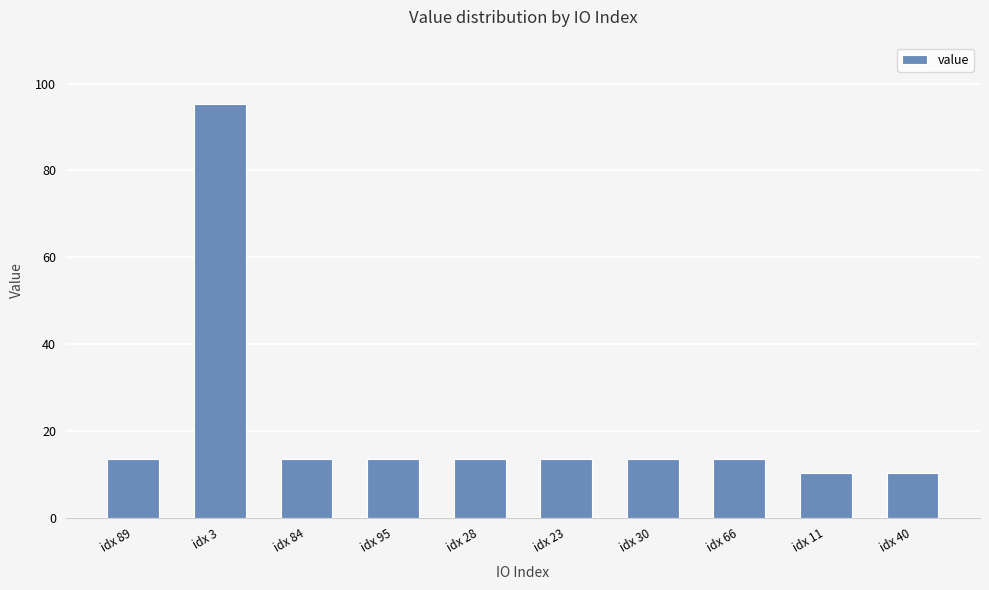

What is the label of the 6th bar from the left?

idx 23